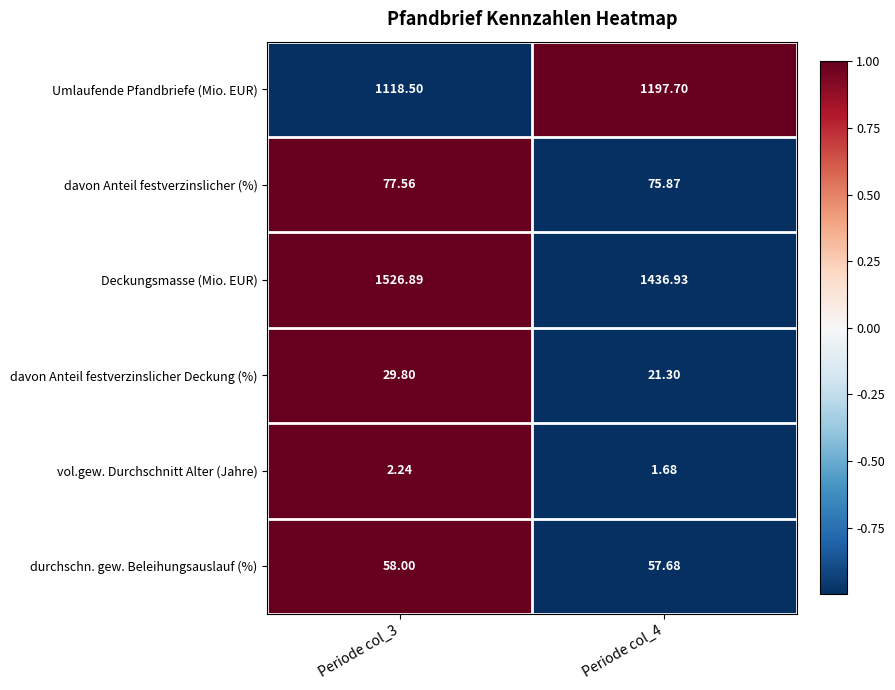

Which series changed the most between Periode col_3 and Periode col_4?

Deckungsmasse (Mio. EUR)